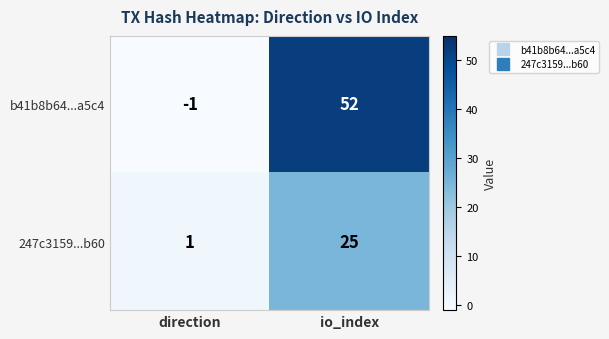

What is the greatest value displayed?

52